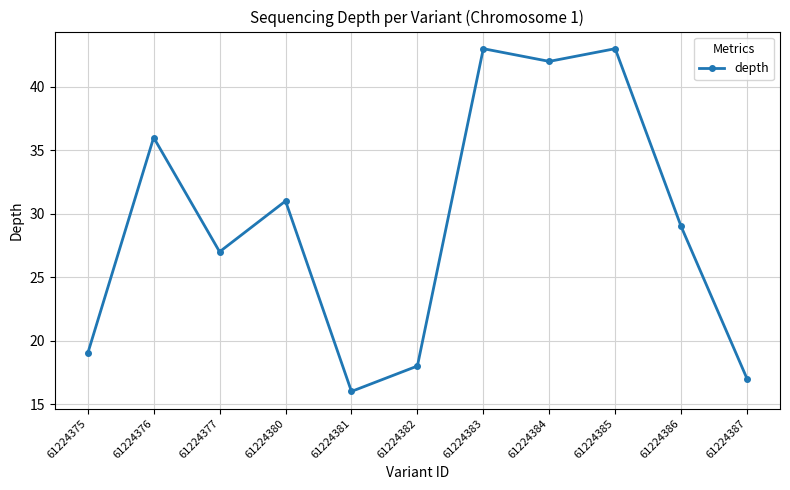

What is the difference between the maximum and second lowest values?

26